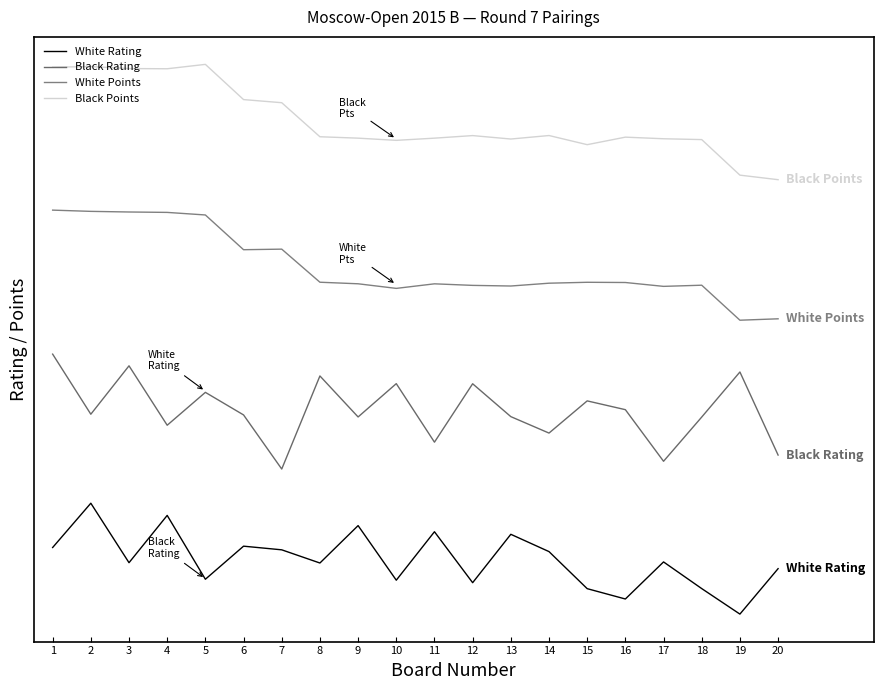

How many interior local valleys does the Black Rating series have?

7